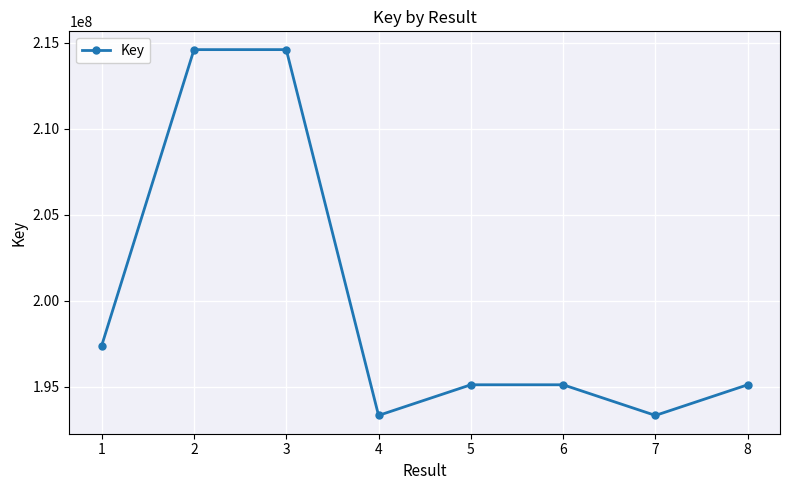

What is the sum of all values?

1598567750